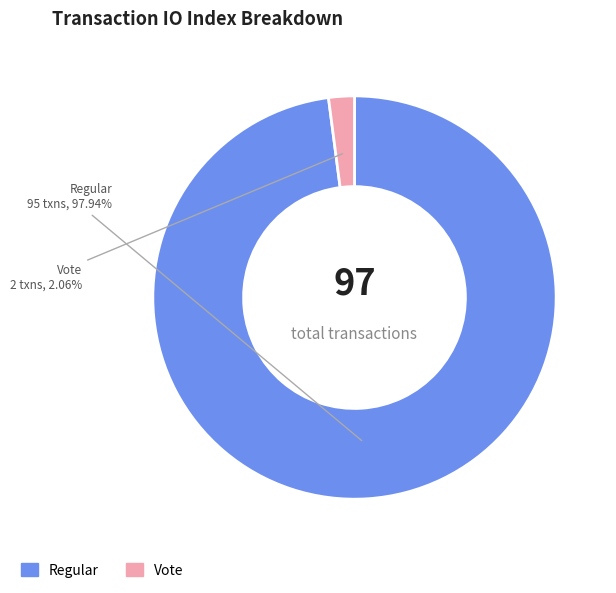

How many slices are in this pie chart?

2